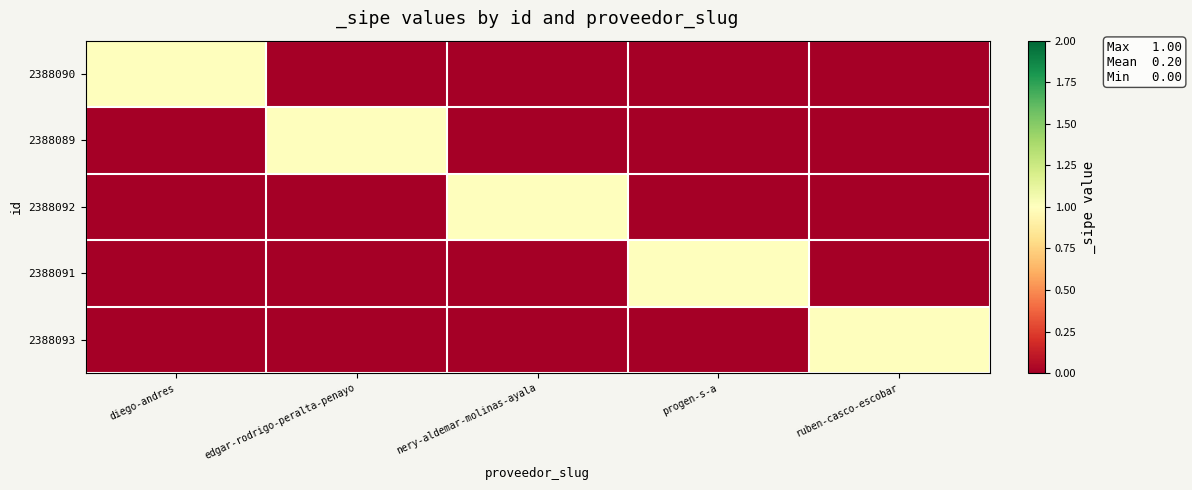

At how many categories does at least one series exceed 0?

5